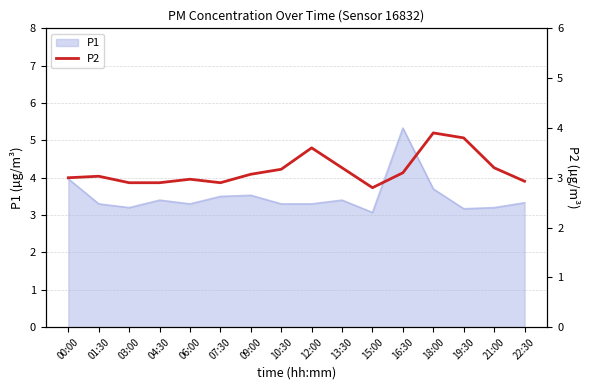

What is the minimum value shown in the chart?

2.8